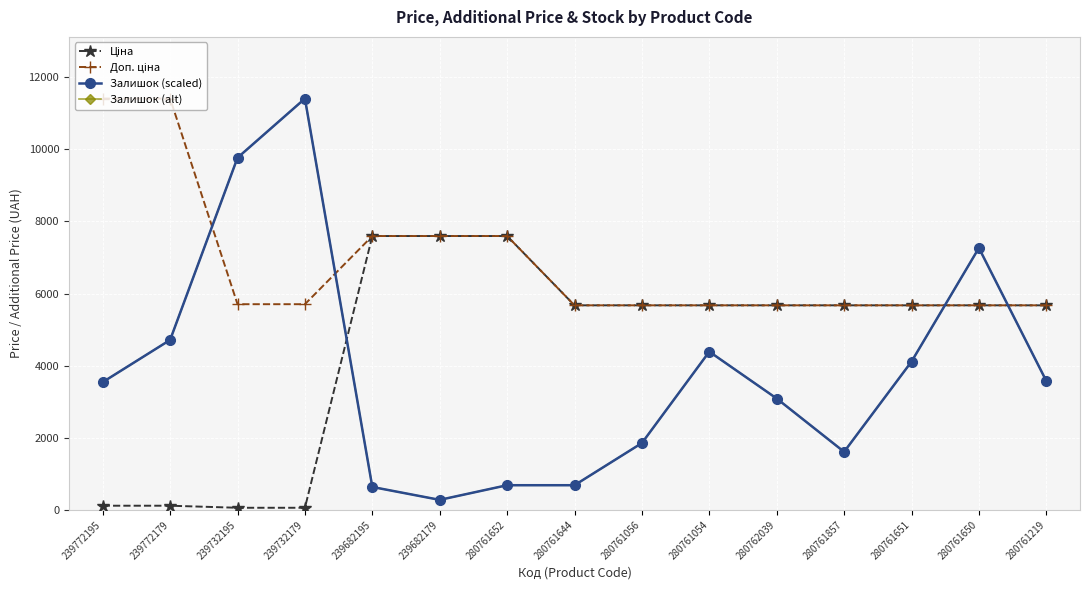

True or false: Залишок (alt) has more than 1 interior local peaks.

True